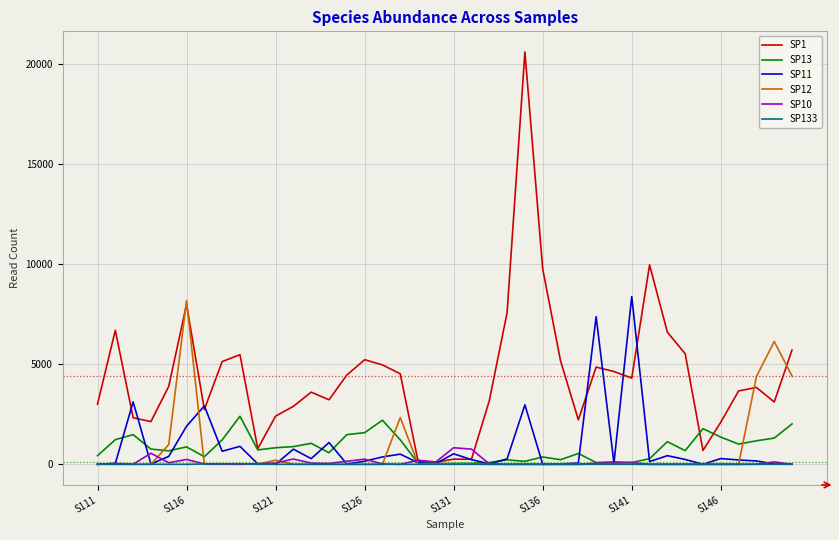

Which series has the largest total across all categories?

SP1